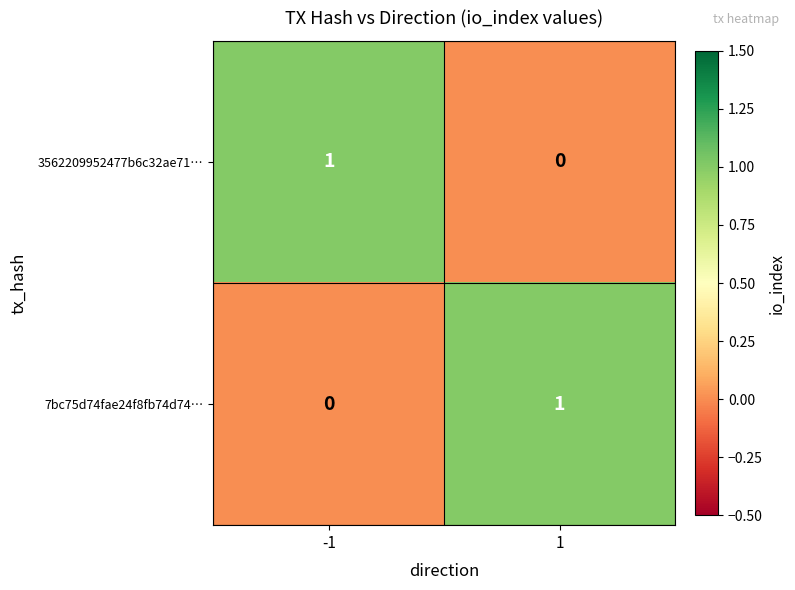

The 7bc75d74fae24f8fb74d74… series shows -1 at -1. True or false?

False